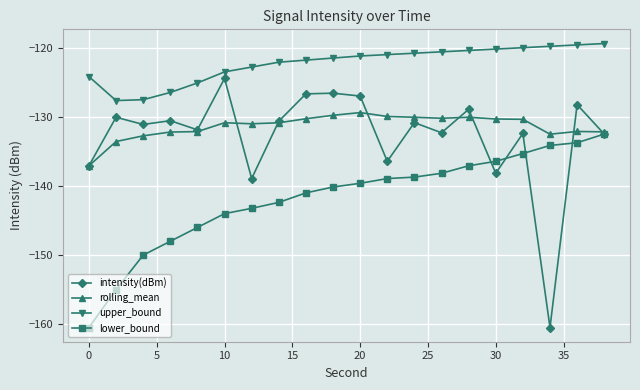

Which series has the largest total across all categories?

upper_bound